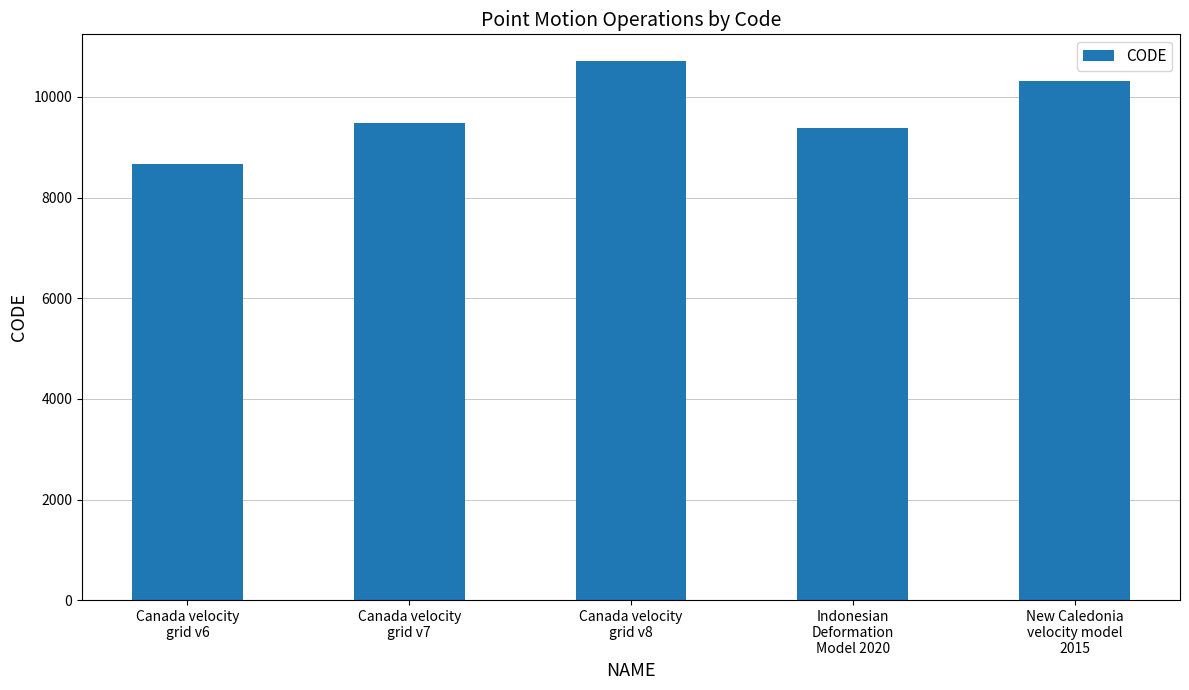

What is the minimum value shown in the chart?

8676